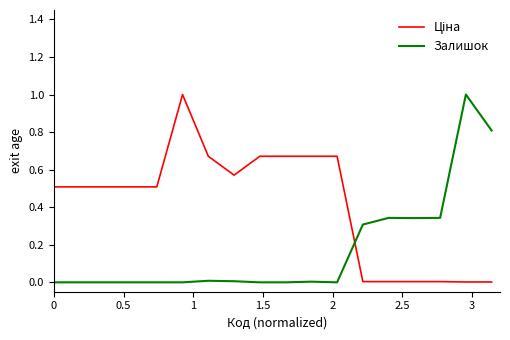

What is the difference between the maximum and minimum values in the Залишок series?

1.0